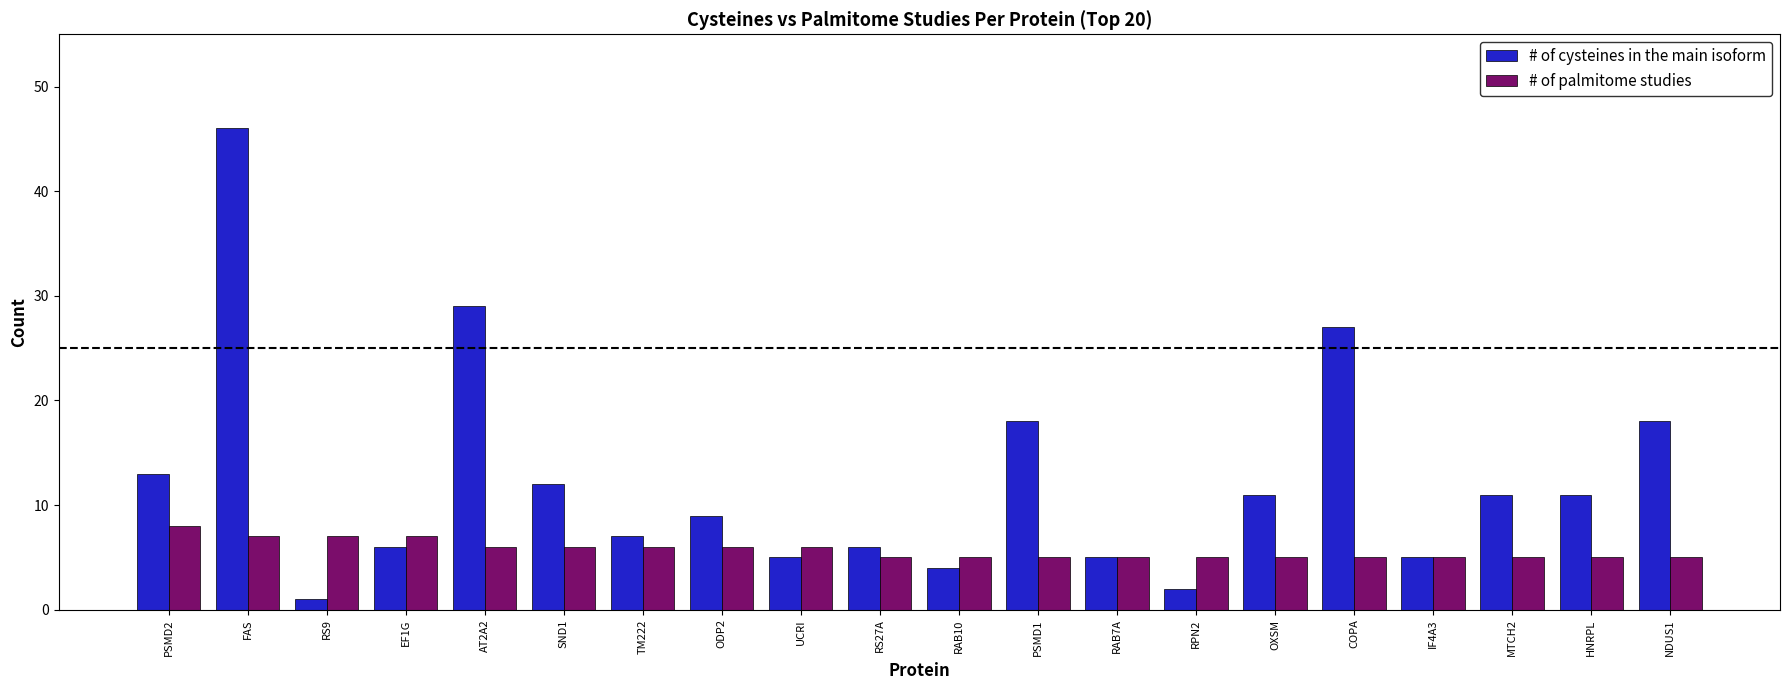

Reading left to right, extract all data points from this chart.

# of cysteines in the main isoform: PSMD2=13	FAS=46	RS9=1	EF1G=6	AT2A2=29	SND1=12	TM222=7	ODP2=9	UCRI=5	RS27A=6	RAB10=4	PSMD1=18	RAB7A=5	RPN2=2	OXSM=11	COPA=27	IF4A3=5	MTCH2=11	HNRPL=11	NDUS1=18
# of palmitome studies: PSMD2=8	FAS=7	RS9=7	EF1G=7	AT2A2=6	SND1=6	TM222=6	ODP2=6	UCRI=6	RS27A=5	RAB10=5	PSMD1=5	RAB7A=5	RPN2=5	OXSM=5	COPA=5	IF4A3=5	MTCH2=5	HNRPL=5	NDUS1=5